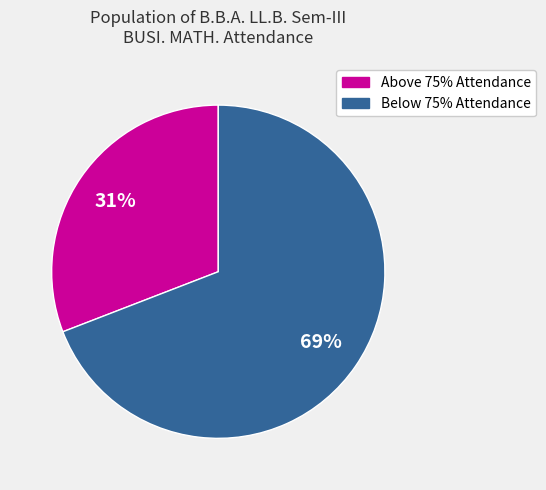

Is there a majority slice in this chart?

Yes